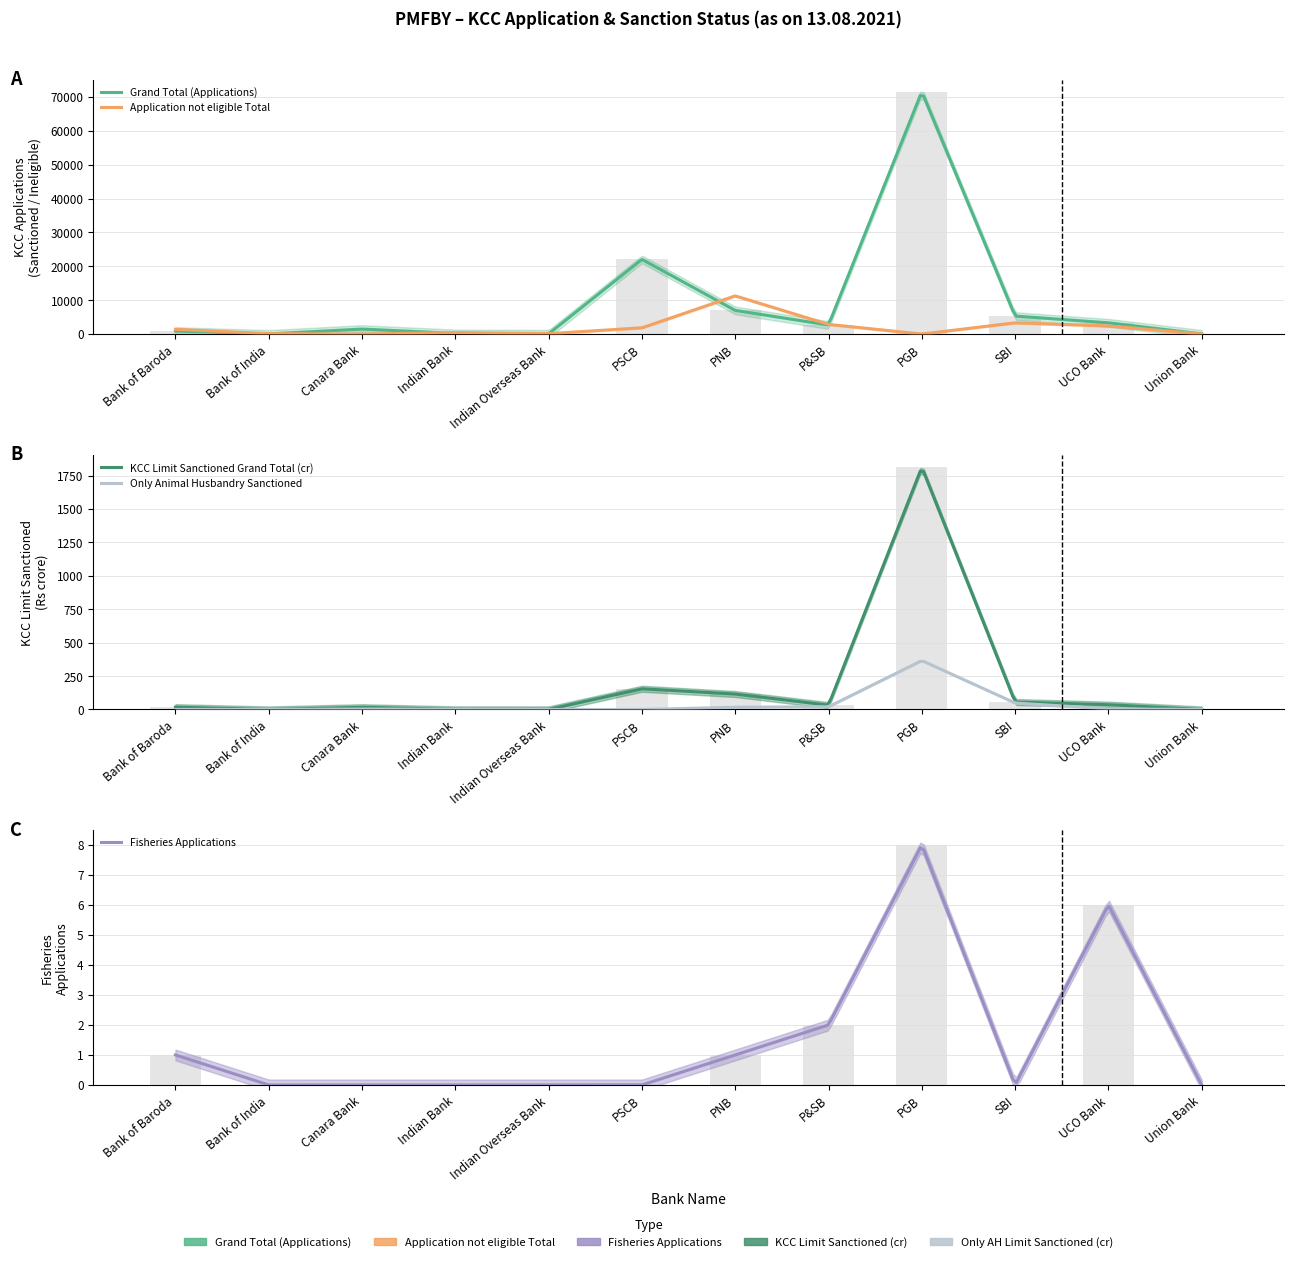

What is the difference between the highest and lowest values at PSCB?

22061.0